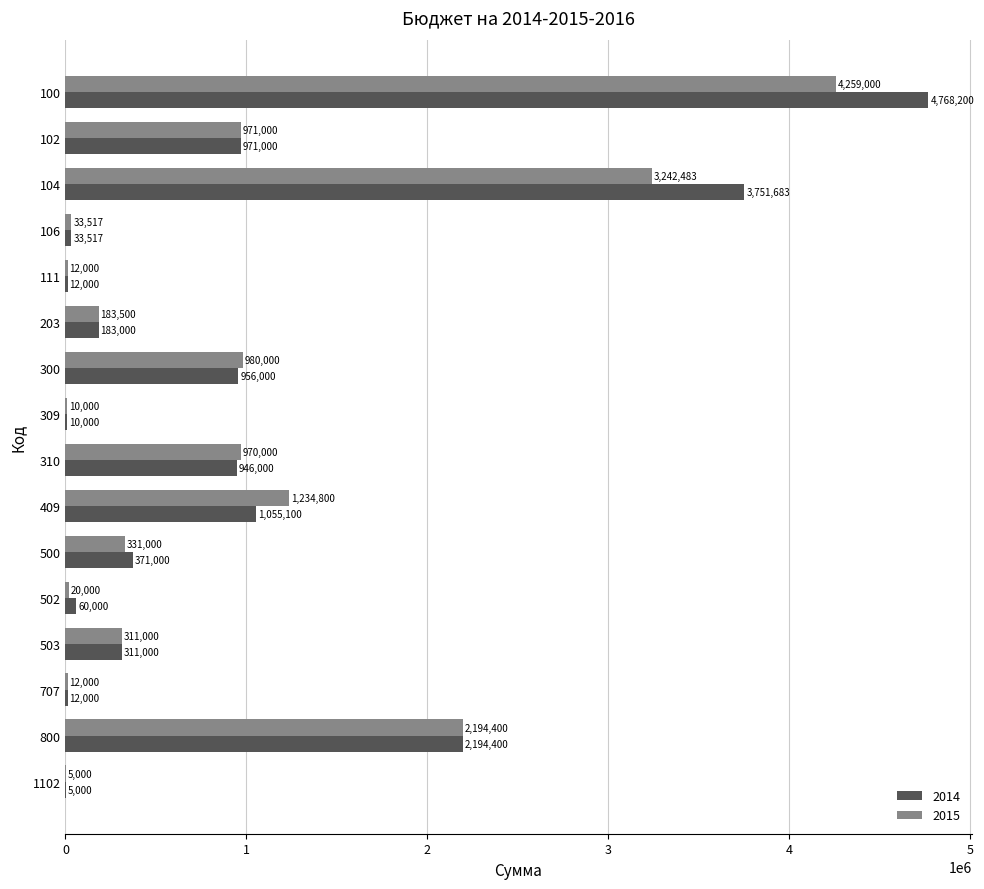

At which label is 2014 closest to 2386600?

800